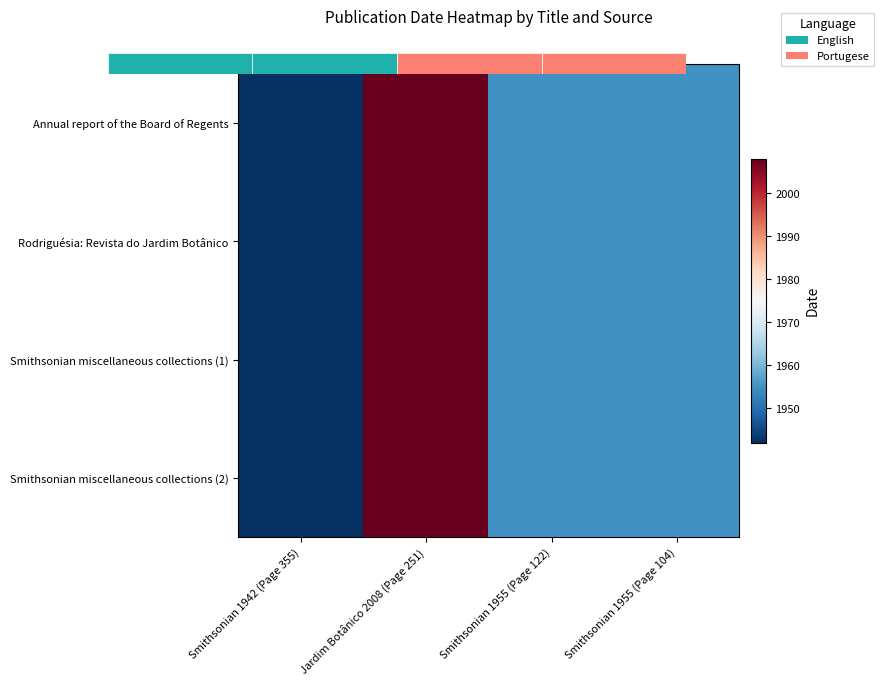

Which series has the largest range (max minus min)?

Annual report of the Board of Regents